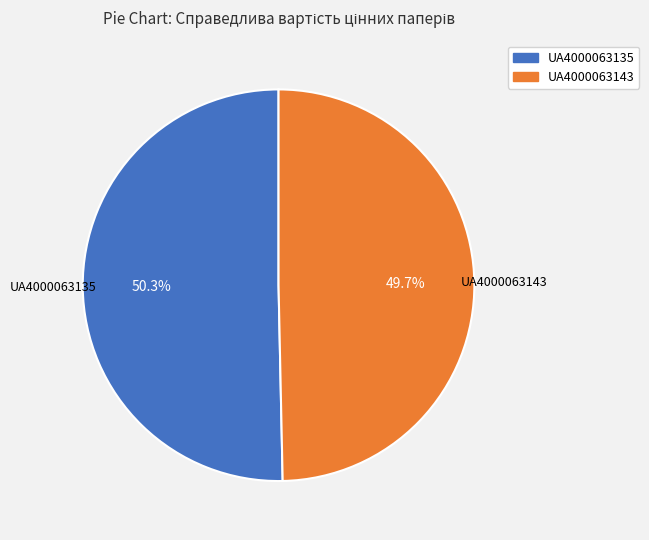

Is it true that UA4000063143 is 50% of the pie?

True